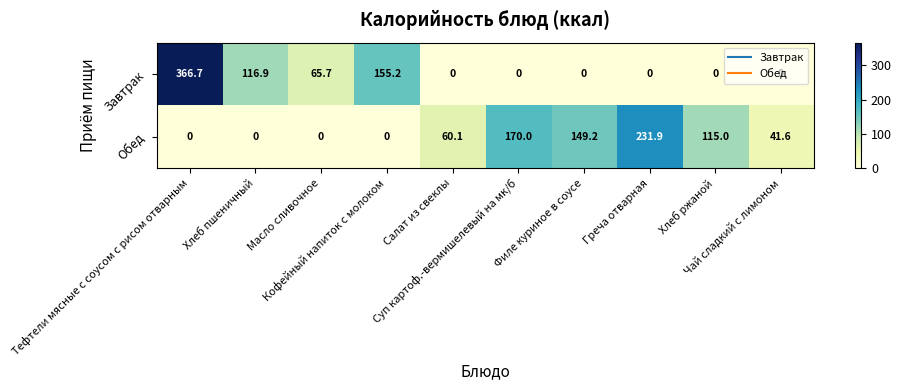

Which category has the highest value across all series?

Тефтели мясные с соусом с рисом отварным